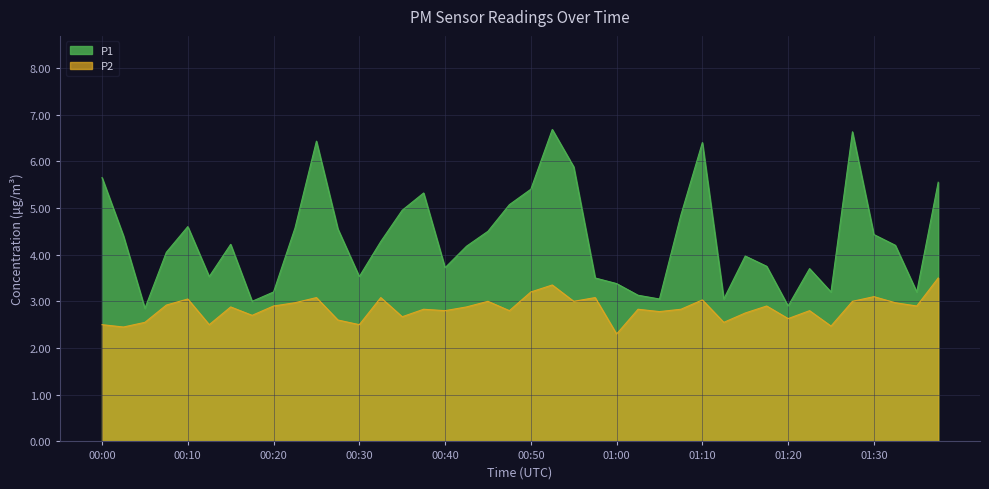

Where is P1 nearest to the value 4?

01:15